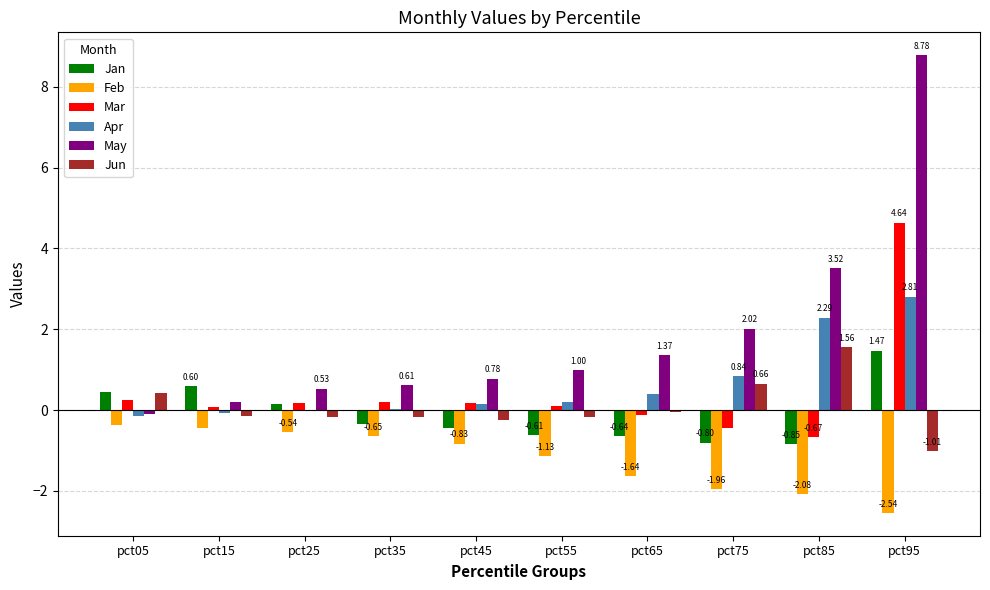

How many values in the Jan series exceed 0?

4